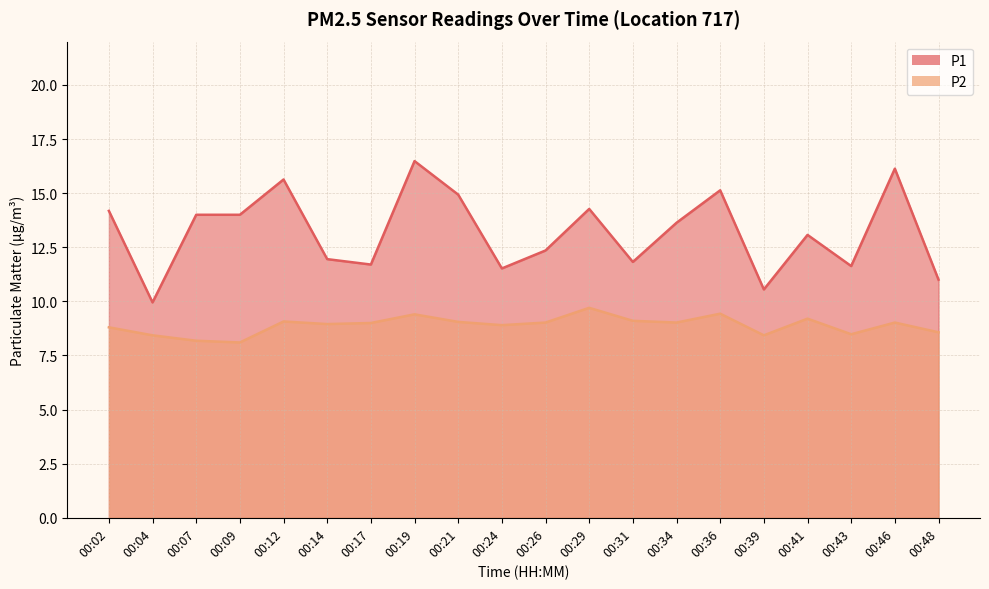

True or false: P2 and P1 intersect in this chart.

False